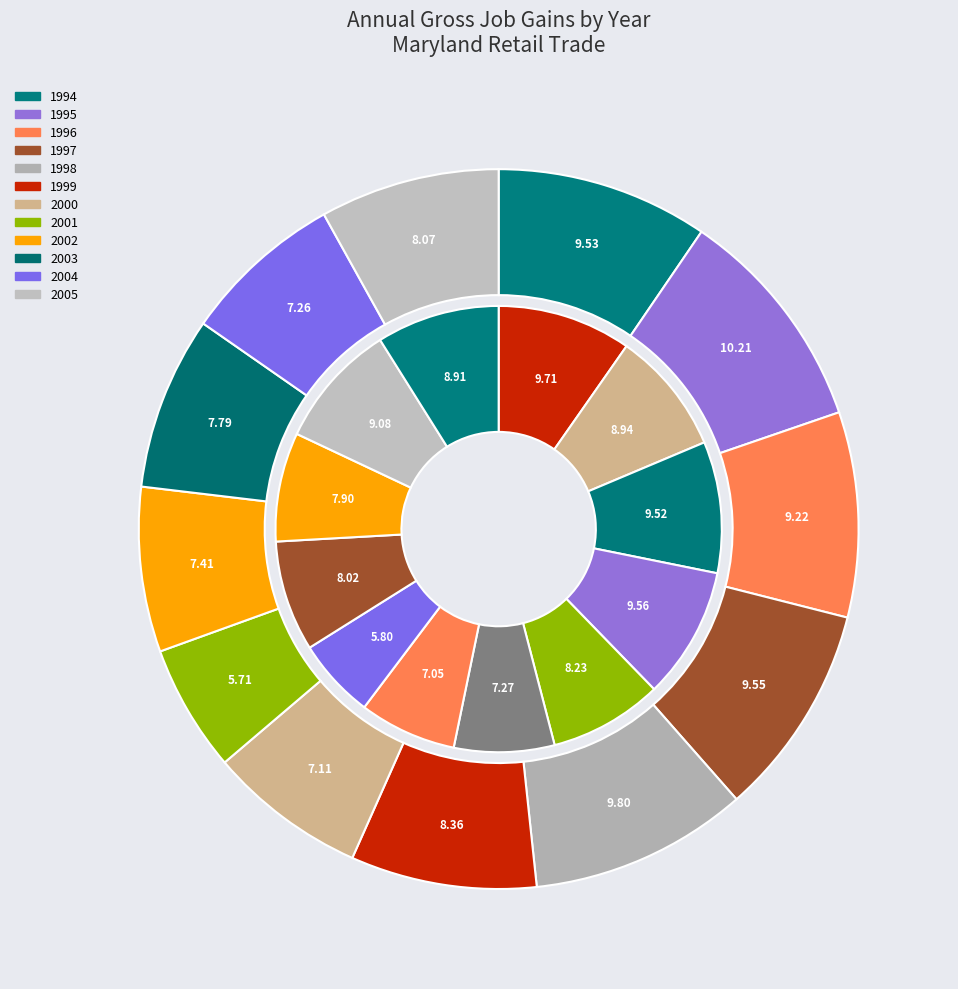

Between 1999 and 1994, which is larger?

1994